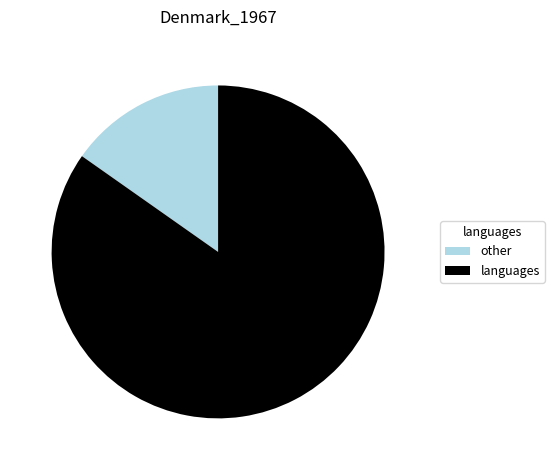

Which category has the smallest portion of the pie?

other